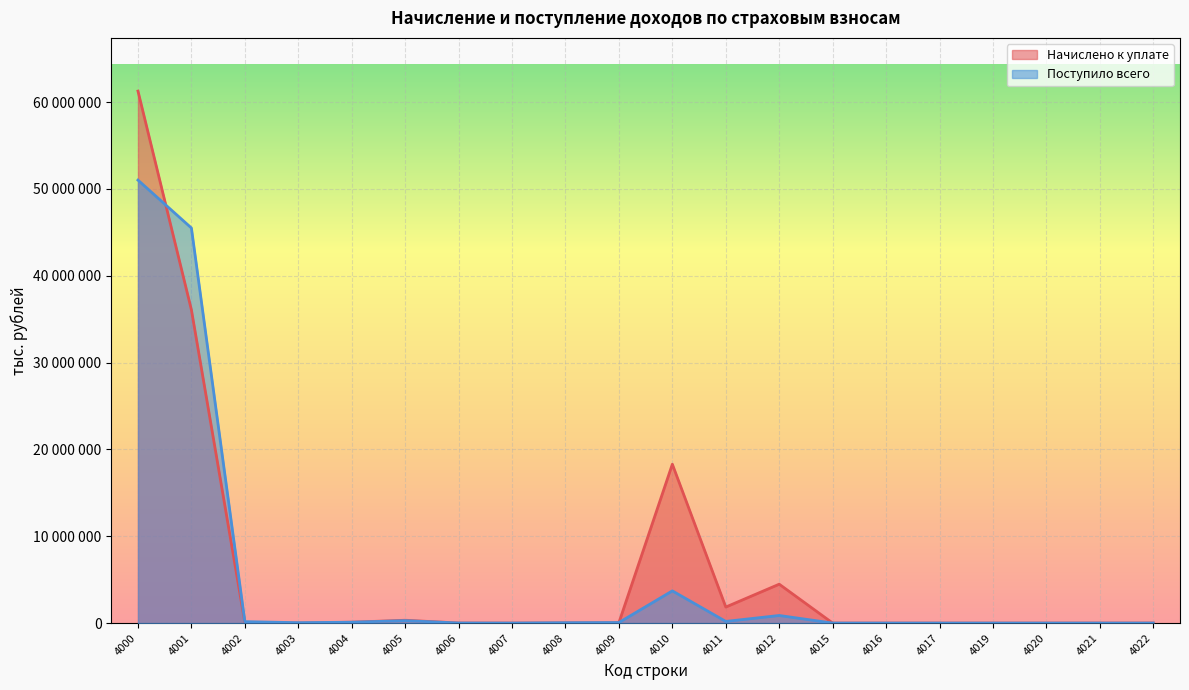

What is the difference between the Начислено к уплате values at 4004 and 4006?

91537